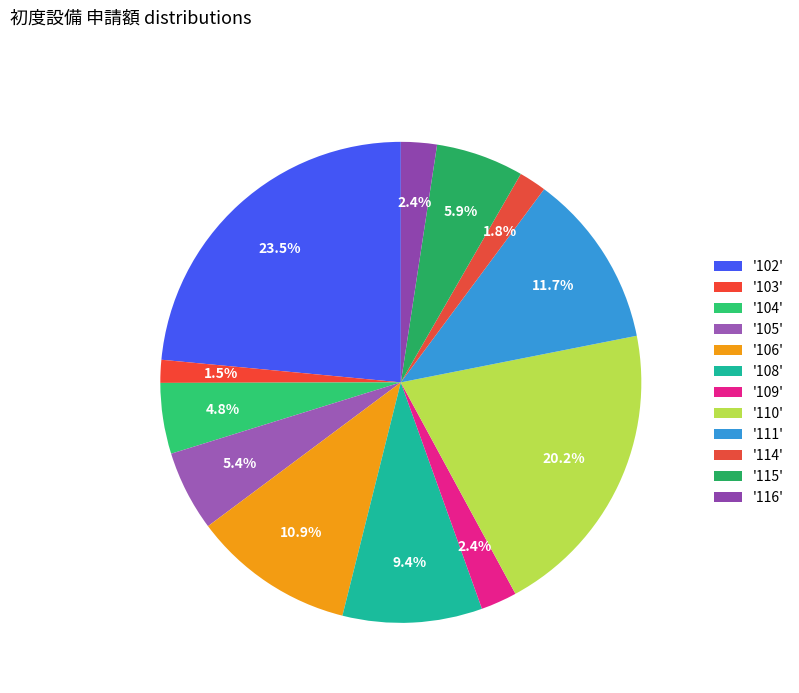

How many segments does this pie chart have?

12